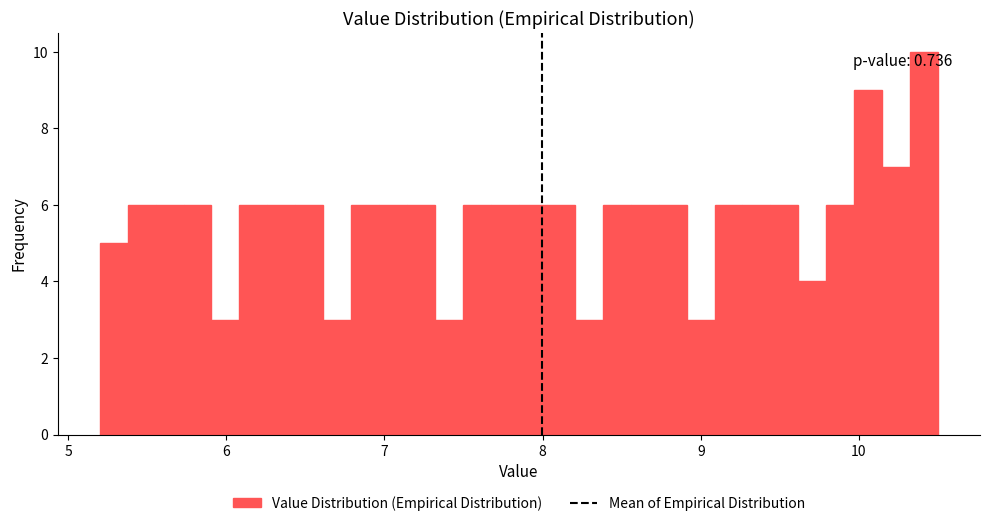

Read against the x-axis, roughly where is the centre of the tallest bar?

10.4